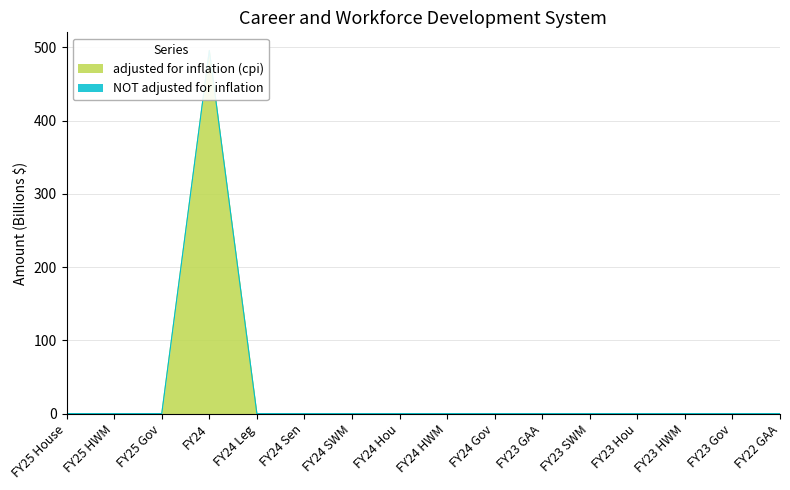

At which category does the chart reach its minimum across all series?

FY25 House